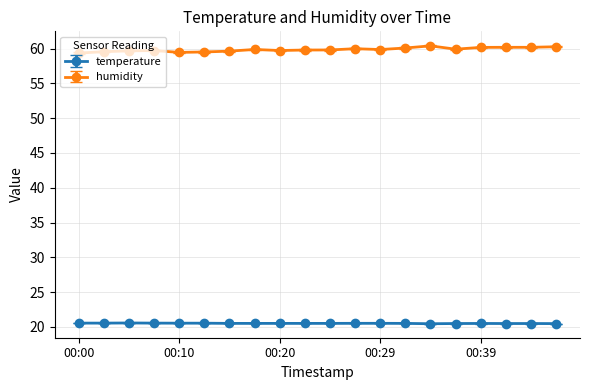

True or false: temperature and humidity intersect in this chart.

False